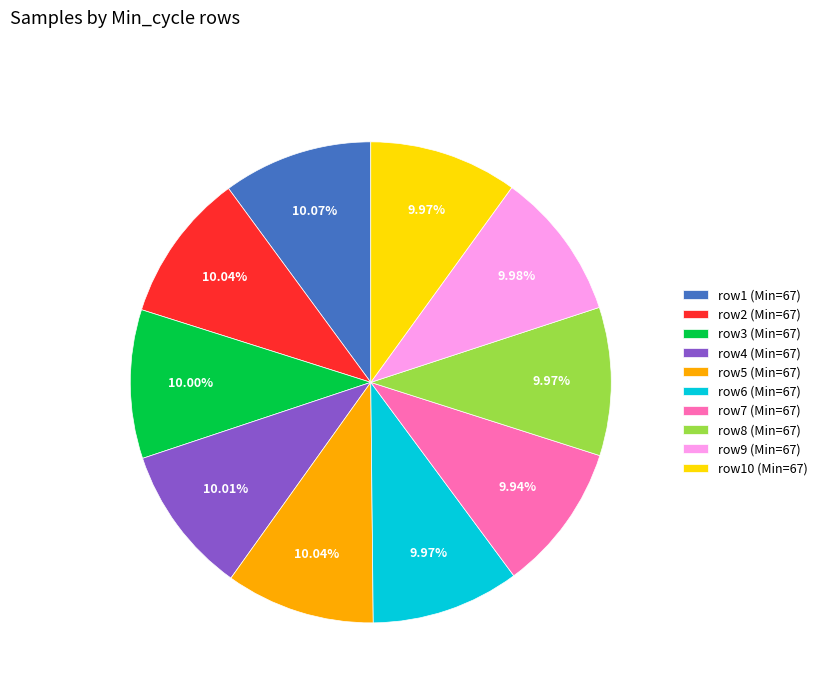

How many slices are in this pie chart?

10